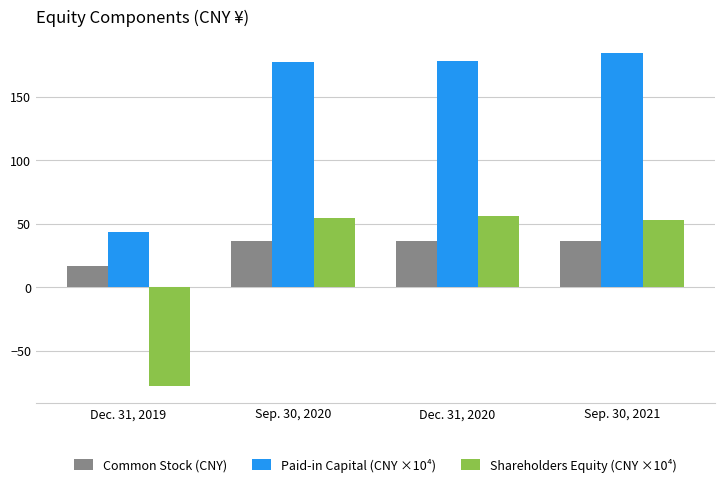

Rank the series by their maximum value, from lowest to highest.

Common Stock (CNY), Shareholders Equity (CNY ×10⁴), Paid-in Capital (CNY ×10⁴)